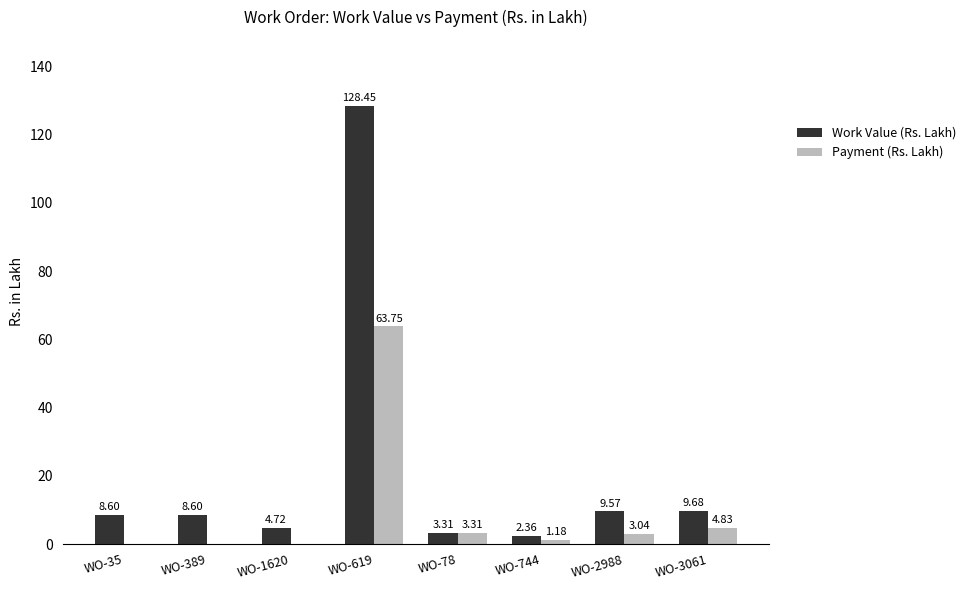

What is the sum of all Work Value (Rs. Lakh) values?

175.3